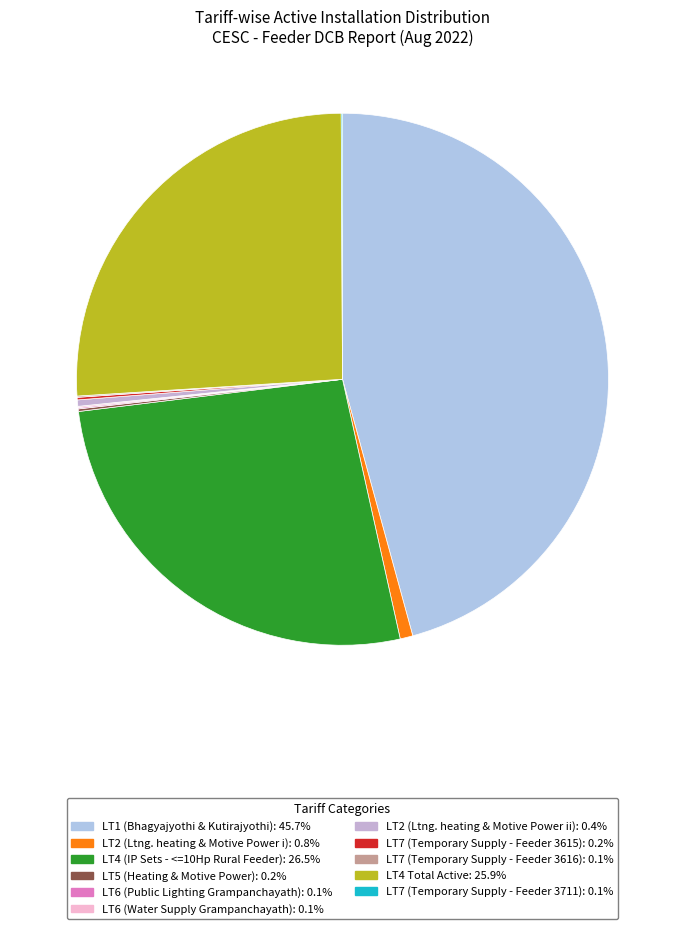

Between LT6 (Water Supply Grampanchayath) and LT7 (Temporary Supply - Feeder 3711), which is larger?

LT6 (Water Supply Grampanchayath)